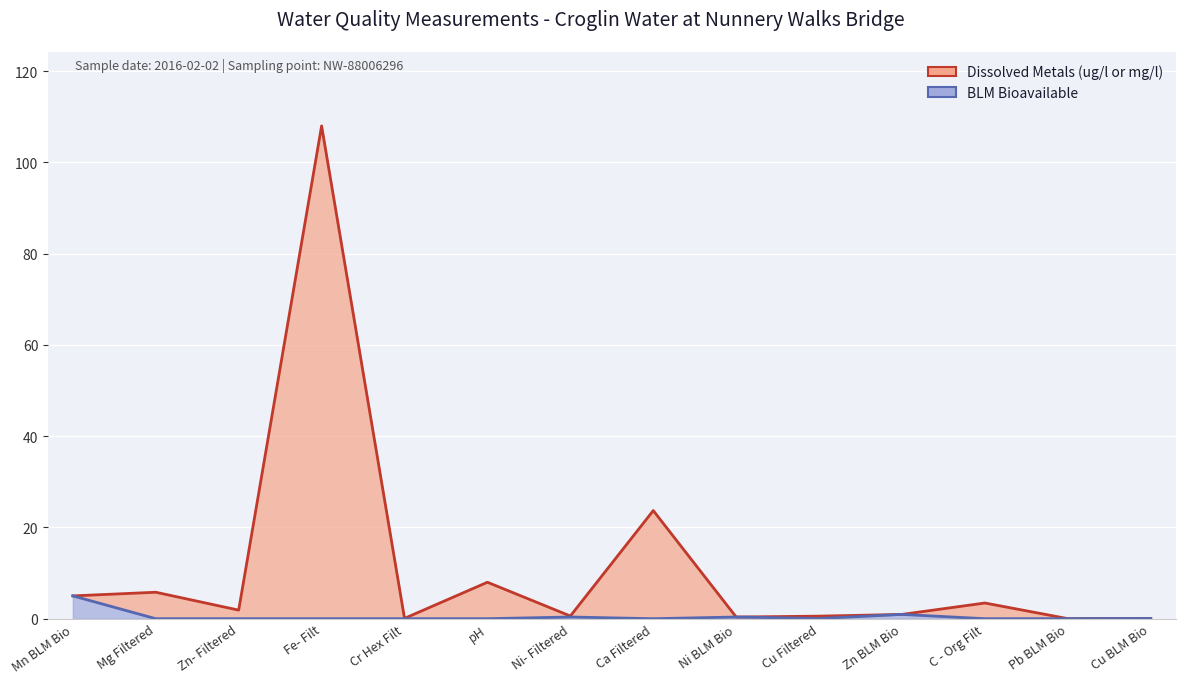

What are all the series names shown in the legend?

Dissolved Metals (ug/l or mg/l), BLM Bioavailable